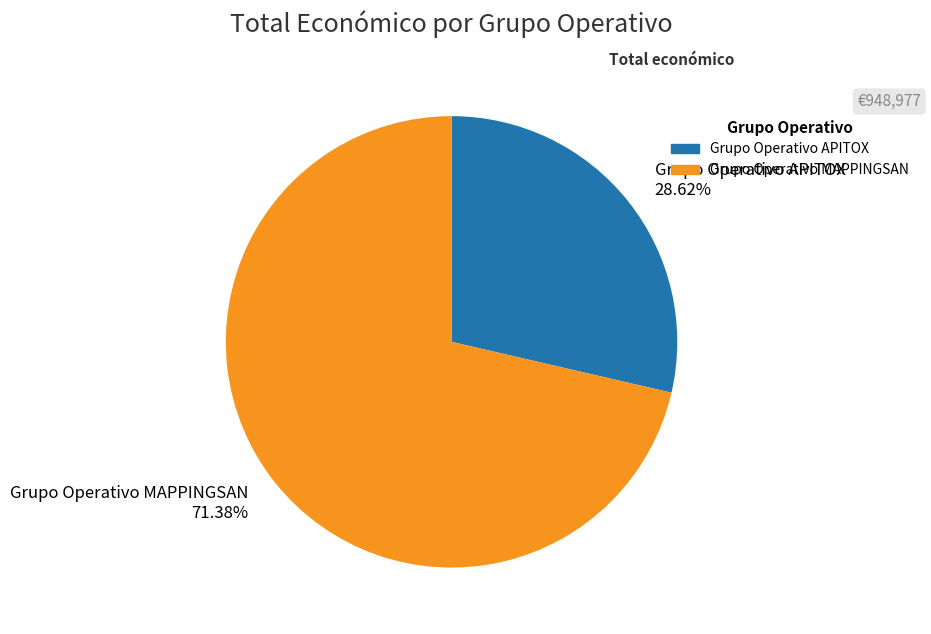

Does Grupo Operativo MAPPINGSAN account for over 50% of the chart?

Yes